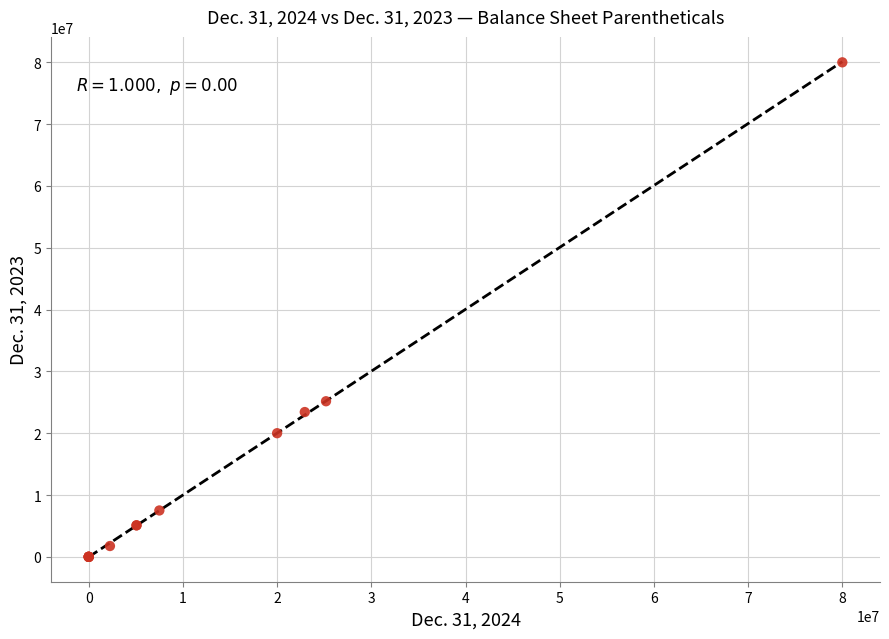

What Y value in the scatter plot is closest to 40000000?

25169944.0